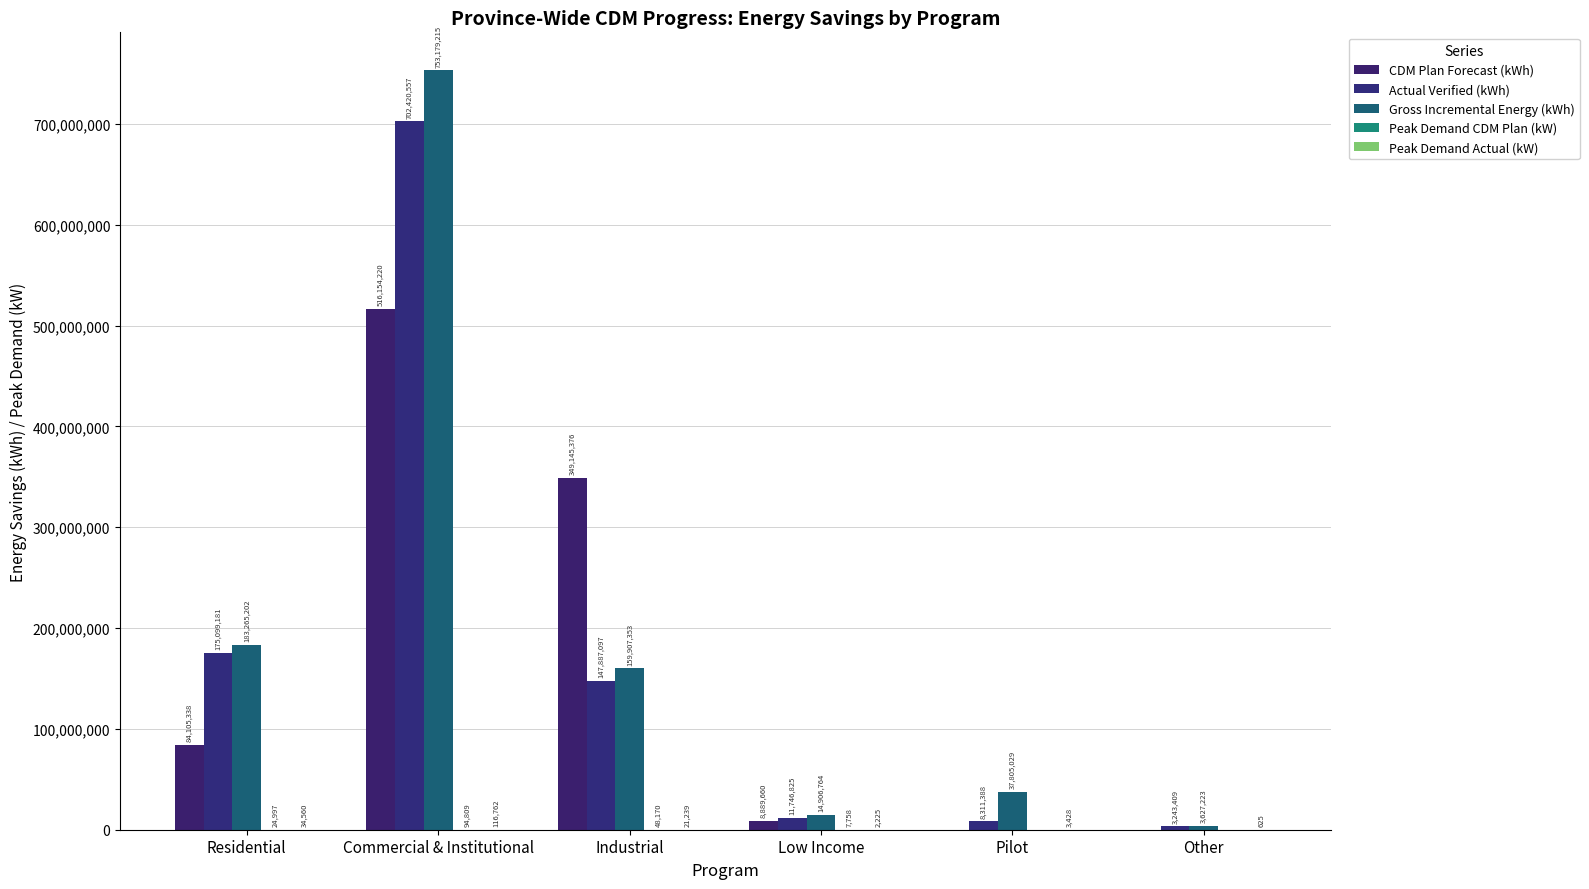

Which label corresponds to the smallest value in the chart?

Pilot